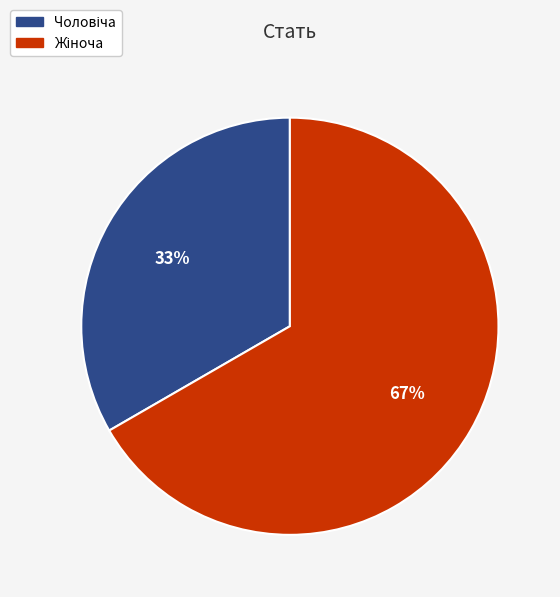

To the nearest percent, what is the average slice percentage?

50%